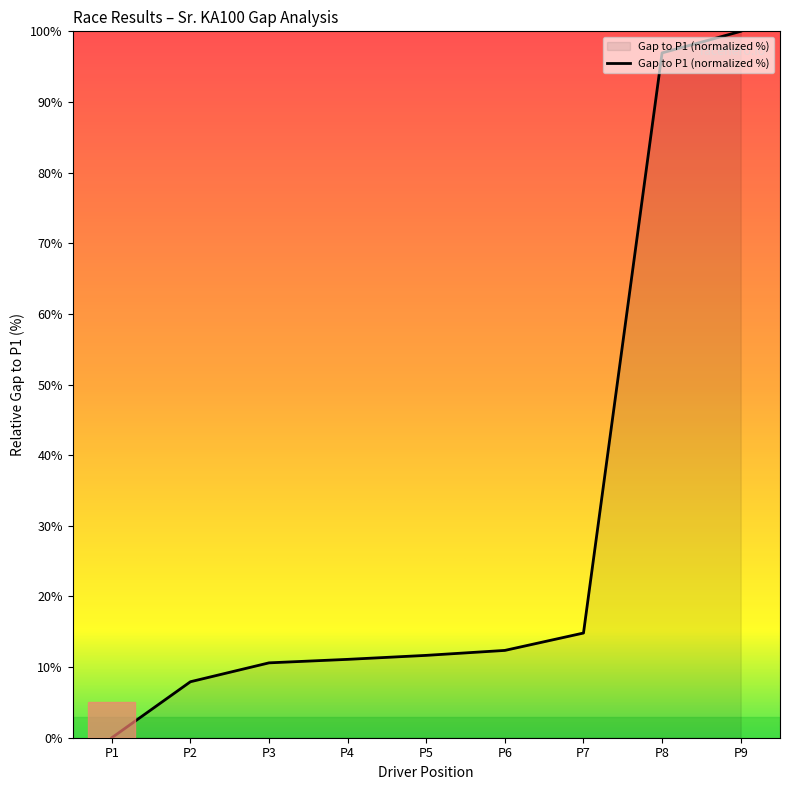

At which label is the value closest to 50?

P7